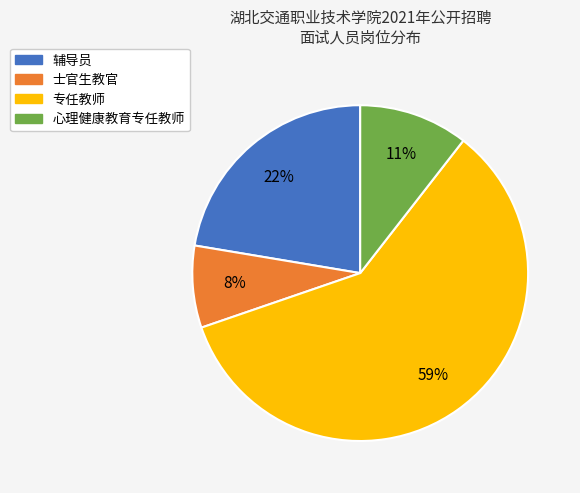

How many slices are in this pie chart?

4